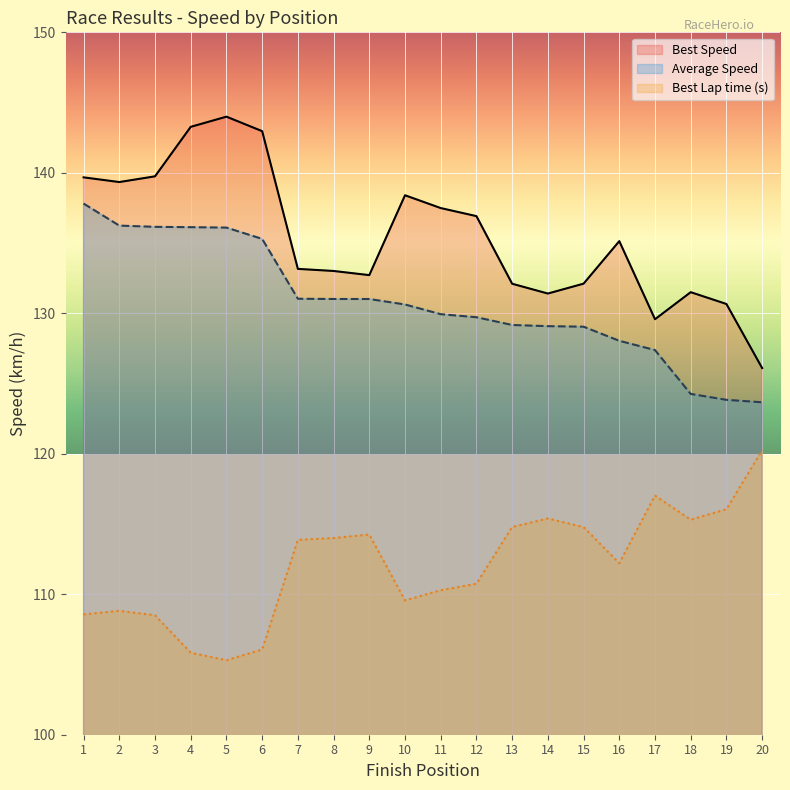

Where is Best Lap time nearest to the value 112?

16